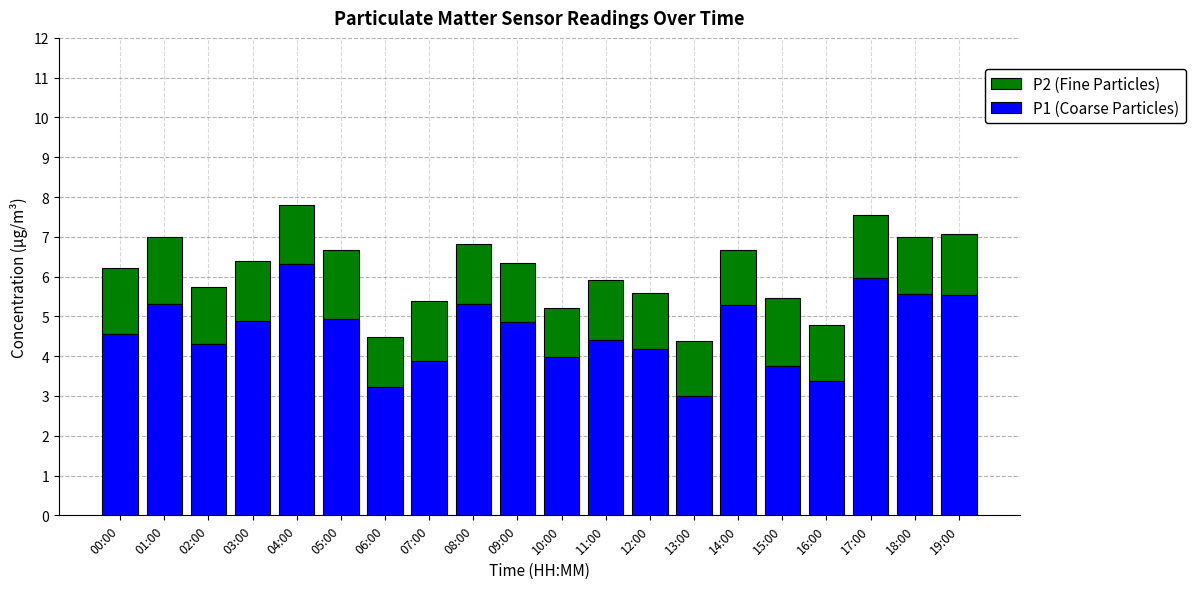

Read the P1 (Coarse Particles) value at 07:00.

3.9